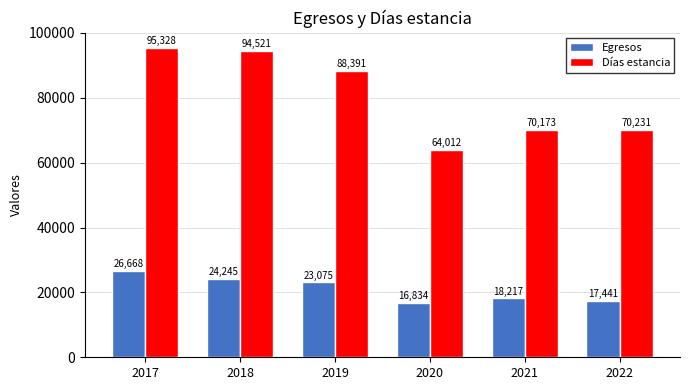

What is the minimum value shown in the chart?

16834